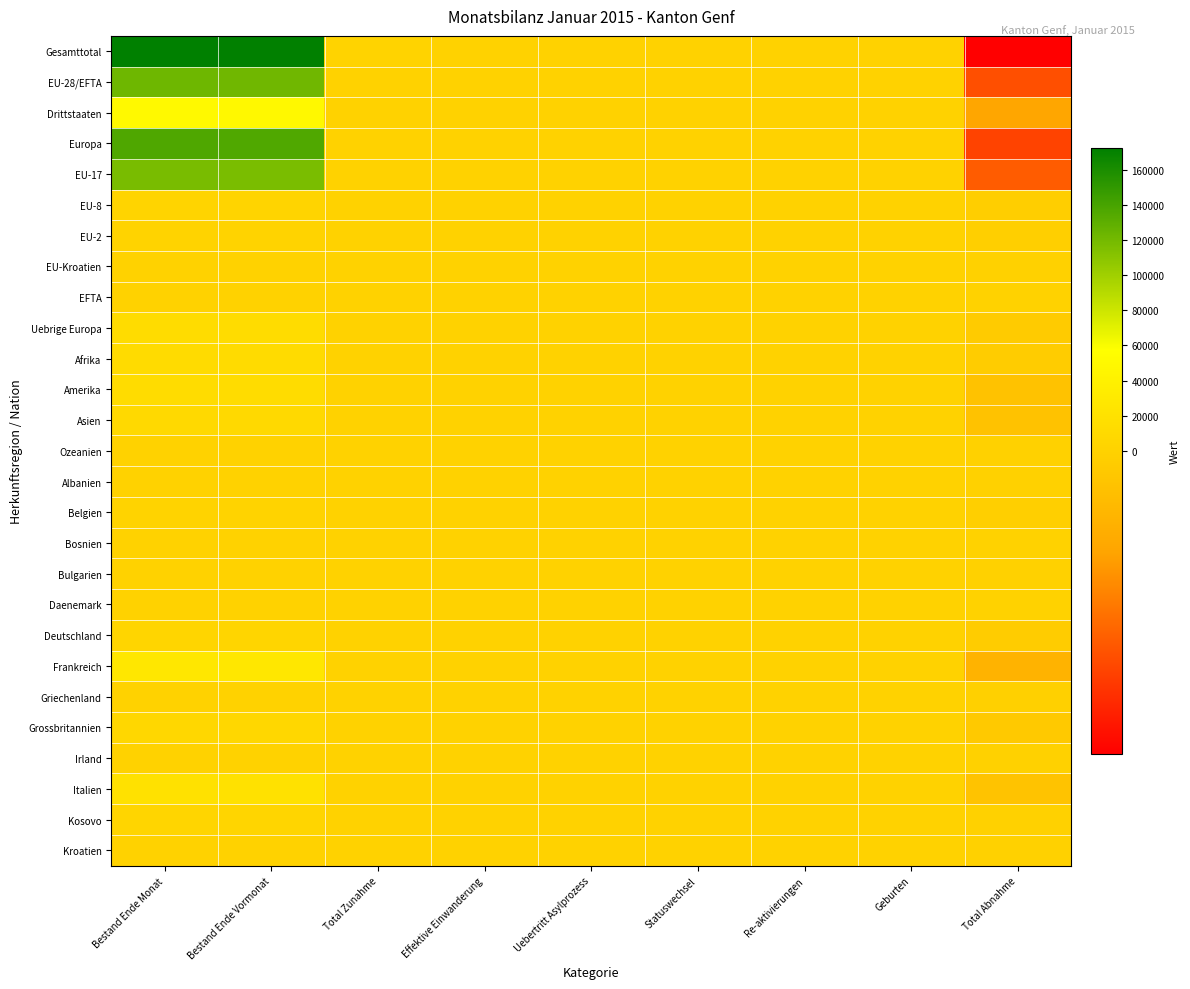

Which series has the largest range (max minus min)?

Gesamttotal